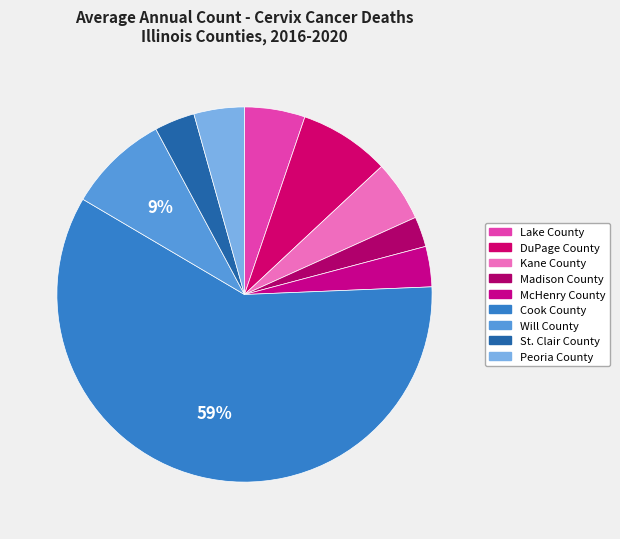

How many slices are in this pie chart?

9